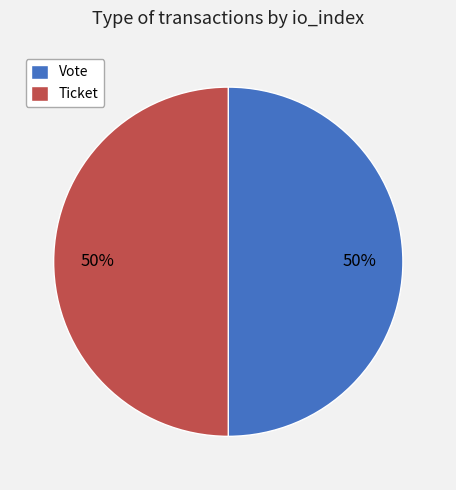

Is it true that Ticket is 1% of the pie?

False